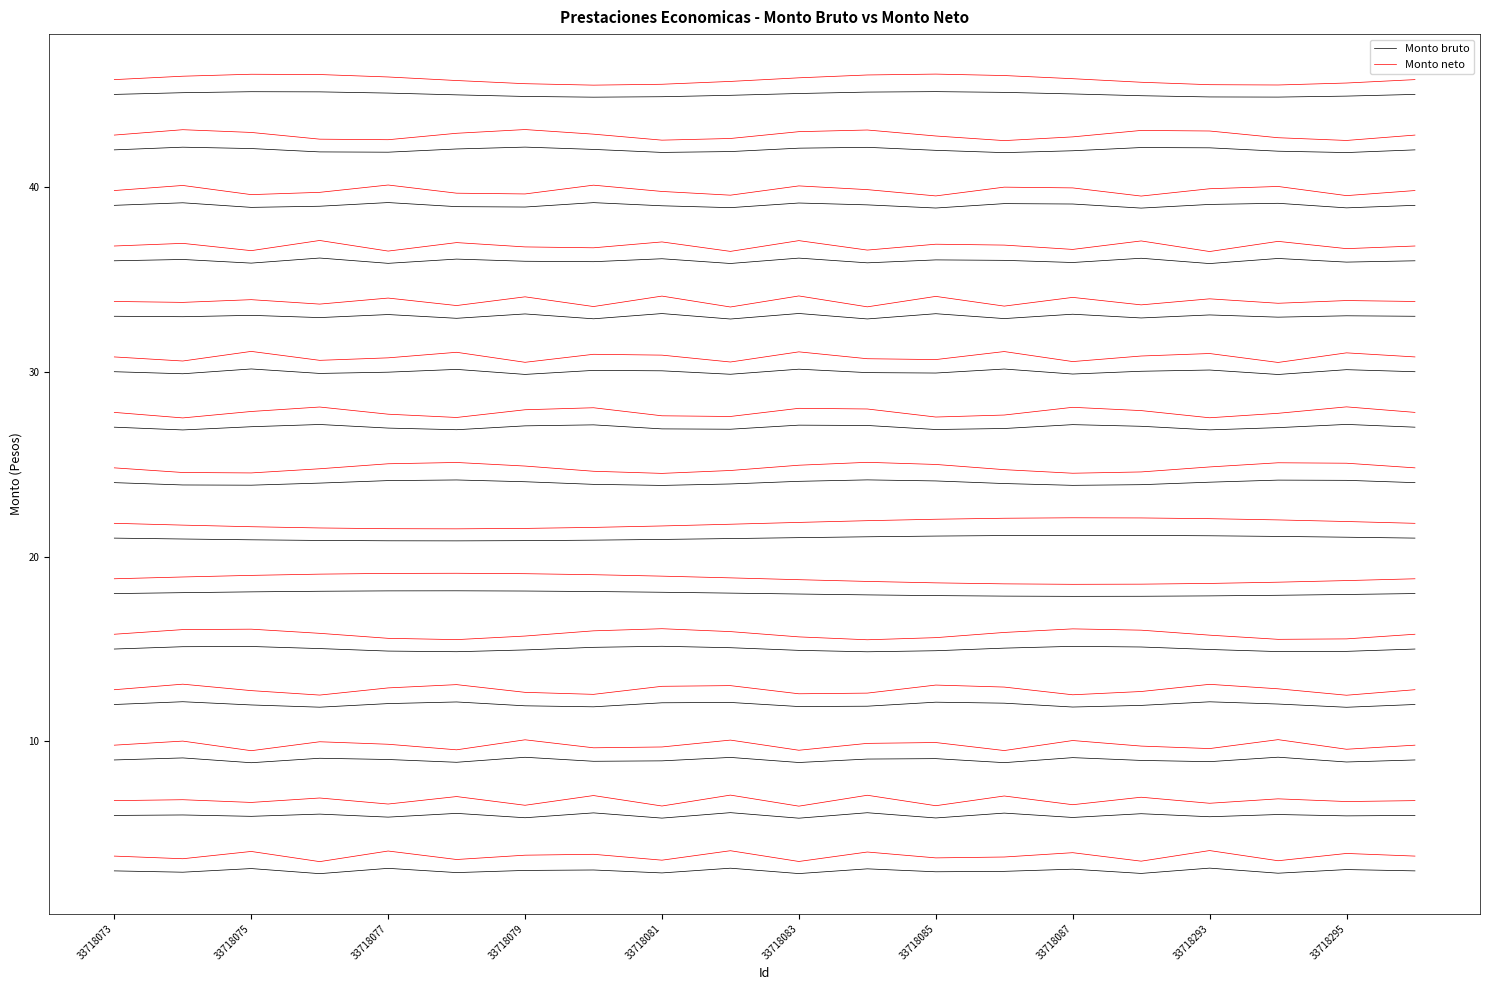

True or false: Monto bruto and Monto neto intersect in this chart.

False